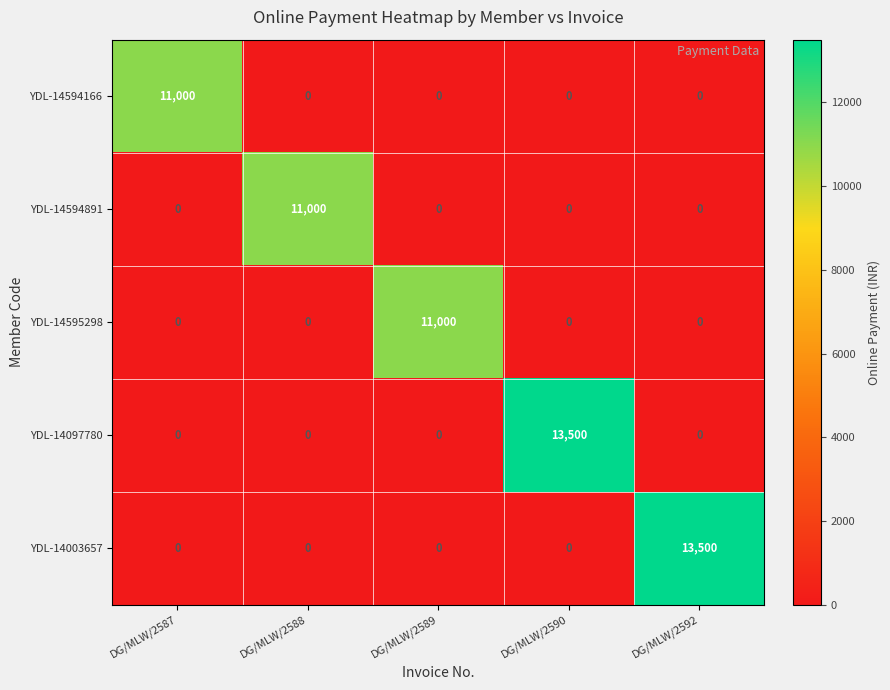

Reading left to right, extract all data points from this chart.

YDL-14594166: 11000	0	0	0	0
YDL-14594891: 0	11000	0	0	0
YDL-14595298: 0	0	11000	0	0
YDL-14097780: 0	0	0	13500	0
YDL-14003657: 0	0	0	0	13500